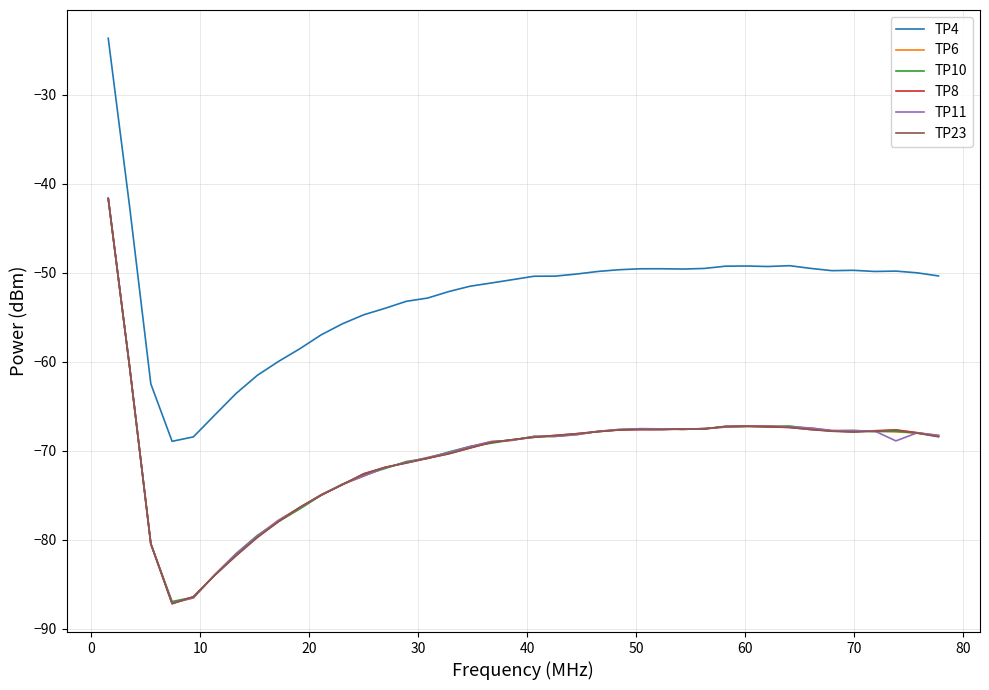

True or false: TP4 and TP6 cross at least once.

False